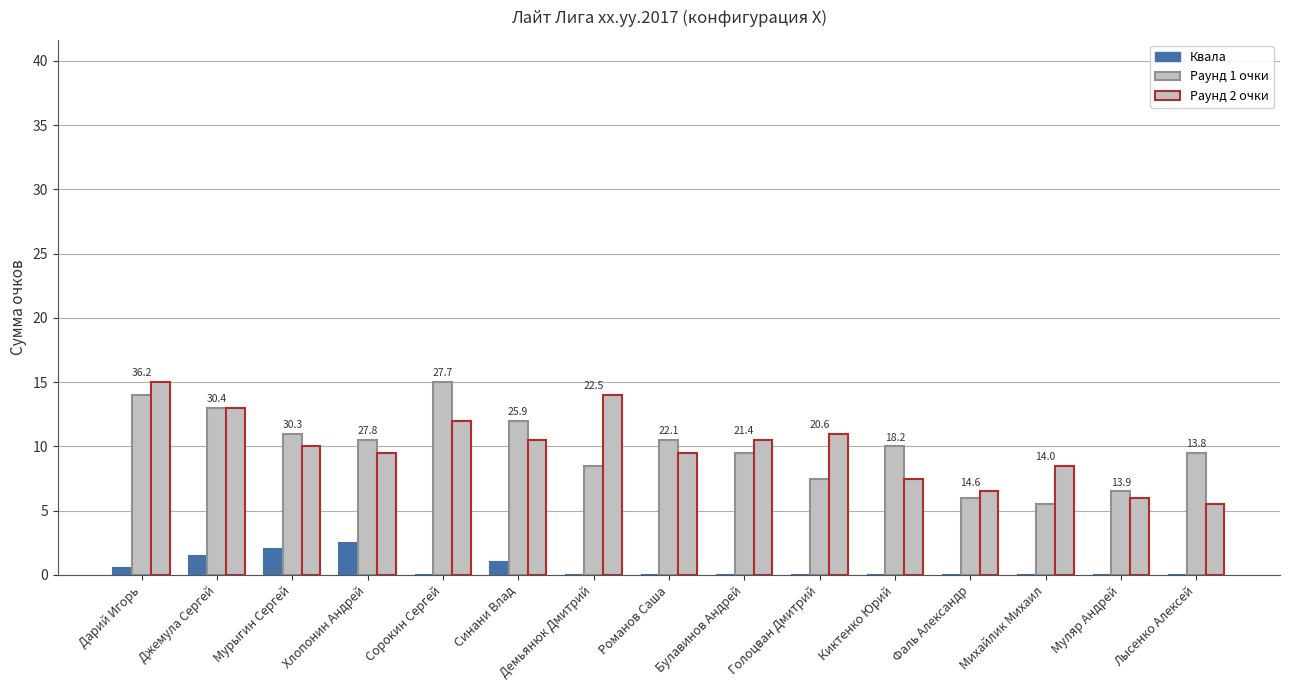

What position from the left is Дарий Игорь?

1